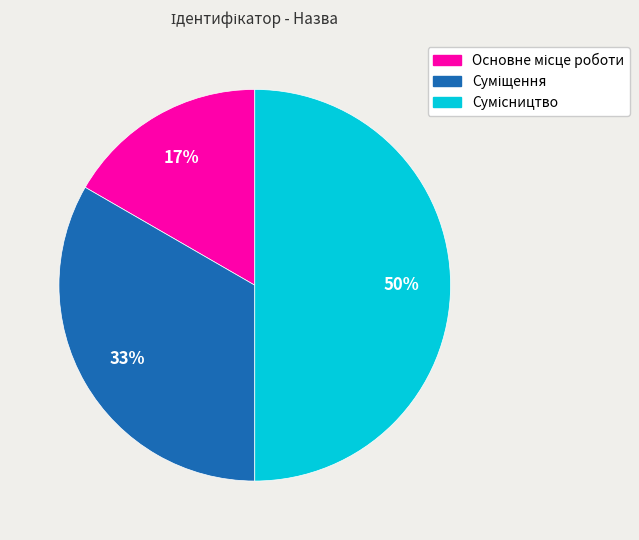

To the nearest percent, what is the average slice percentage?

33%